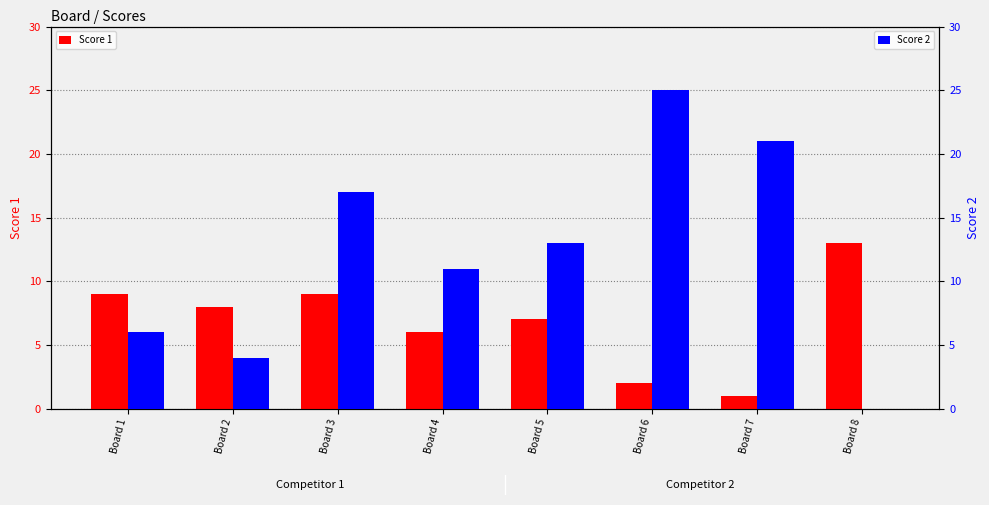

Between Board 7 and Board 4, which is larger?

Board 4